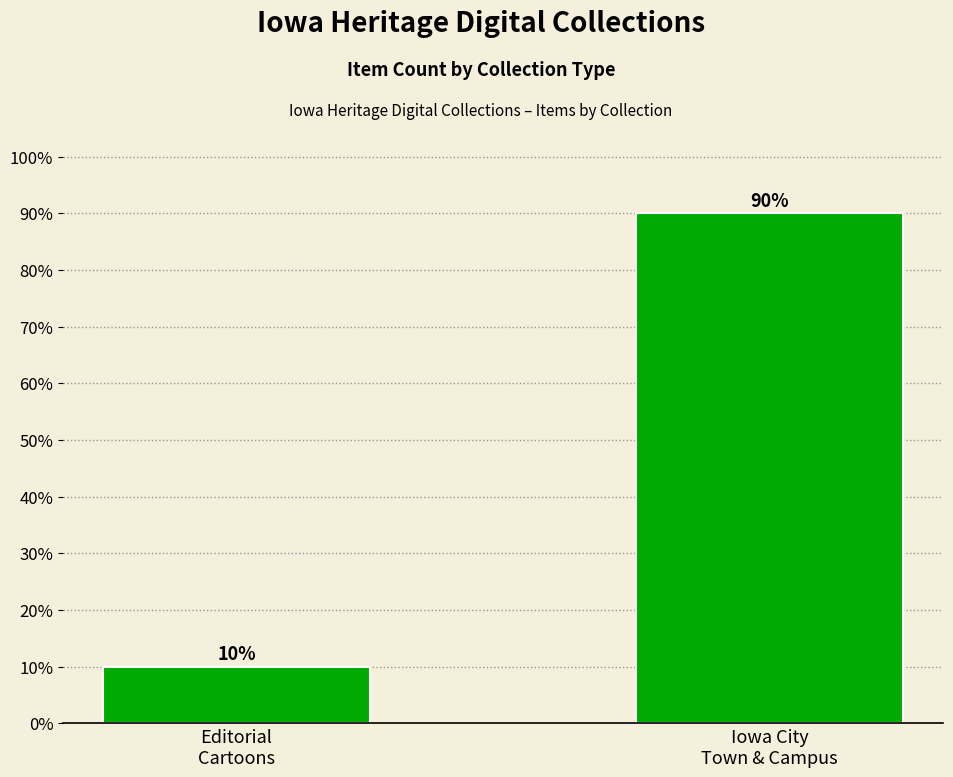

What is the maximum value shown in the chart?

90